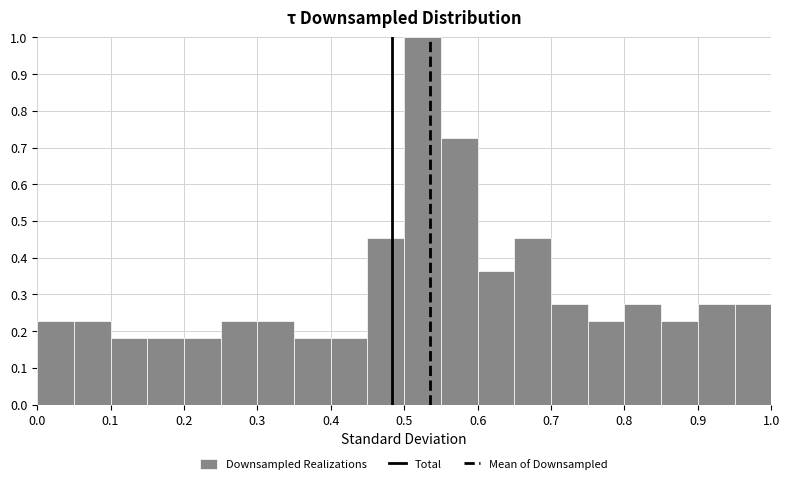

How tall is the bar that spans 0.50 to 0.55 on the x-axis? The values are not printed on the chart, so give them approximately, as read against the axis.

1.00